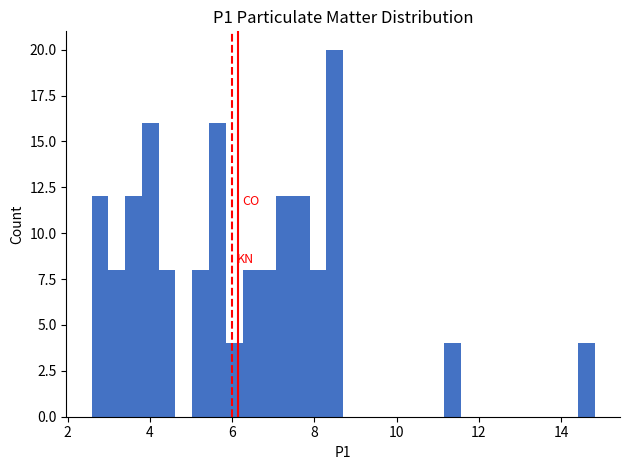

Read against the x-axis, roughly where is the centre of the tallest bar?

8.4